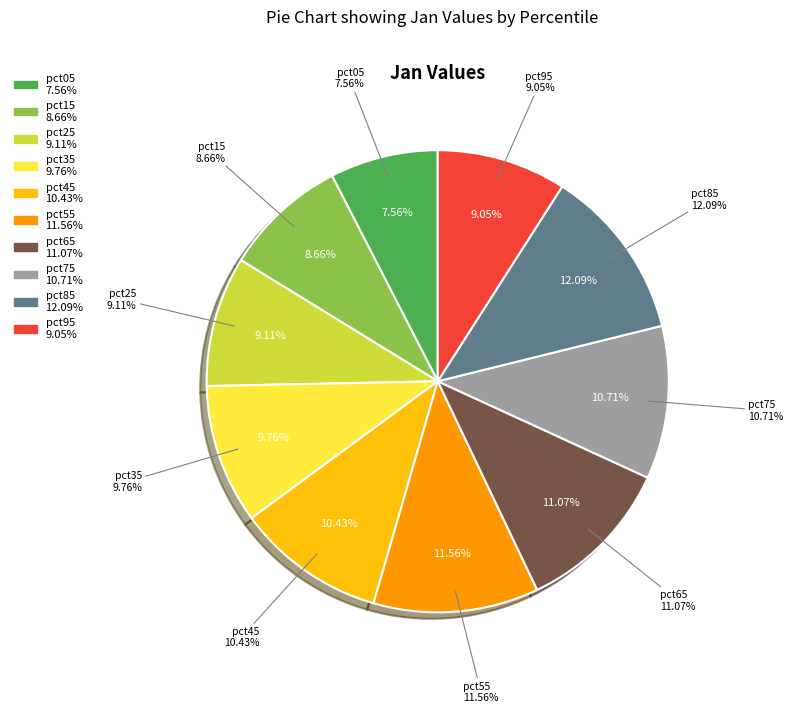

Which has a higher value, pct65 or pct75?

pct65